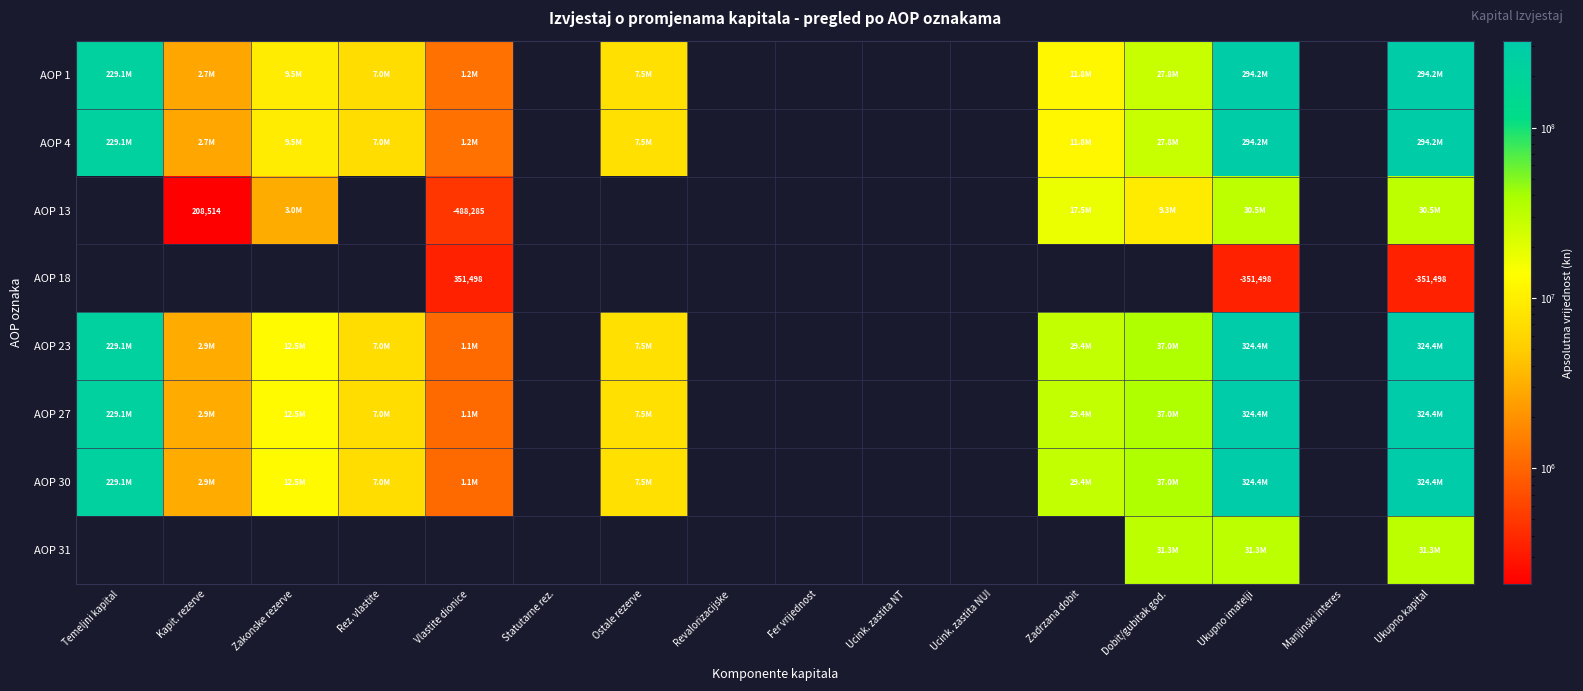

How many categories are shown in the chart?

16